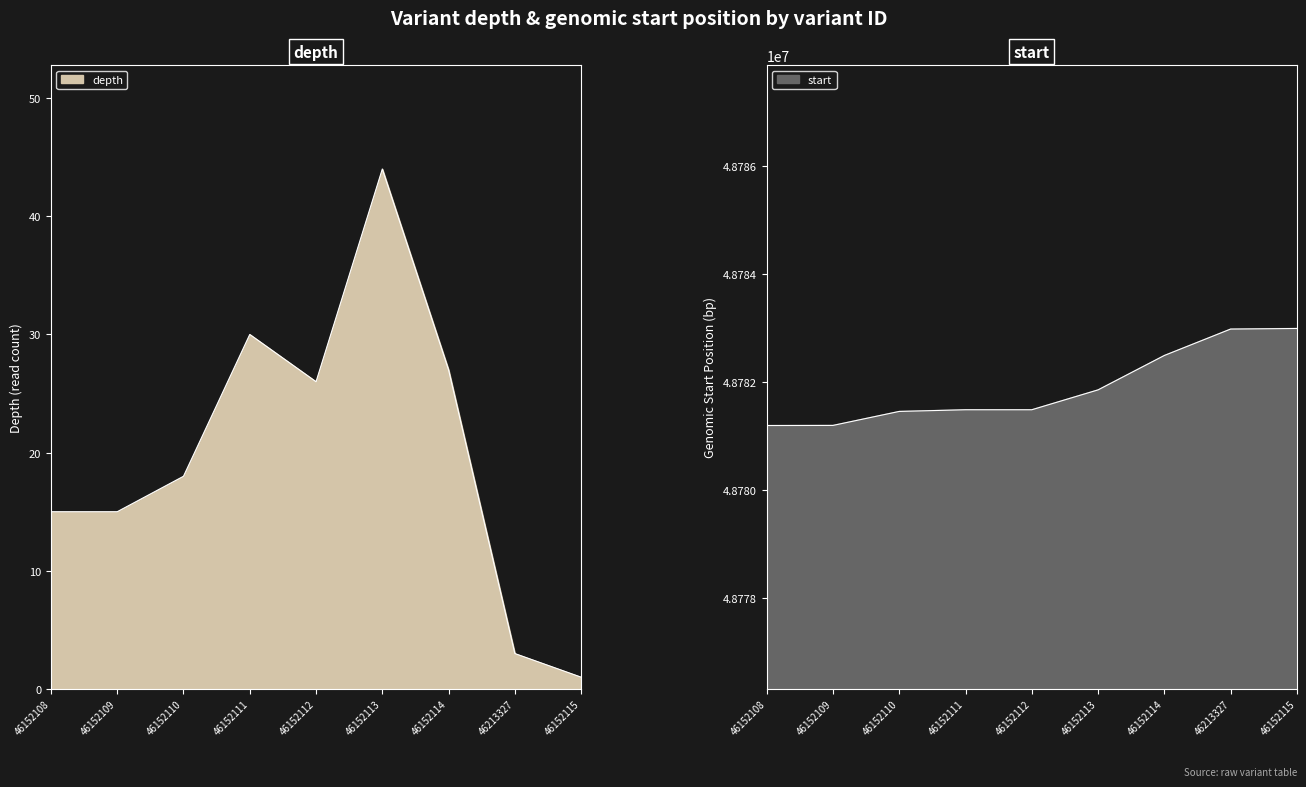

What is the label of the 1st point from the right?

46152115